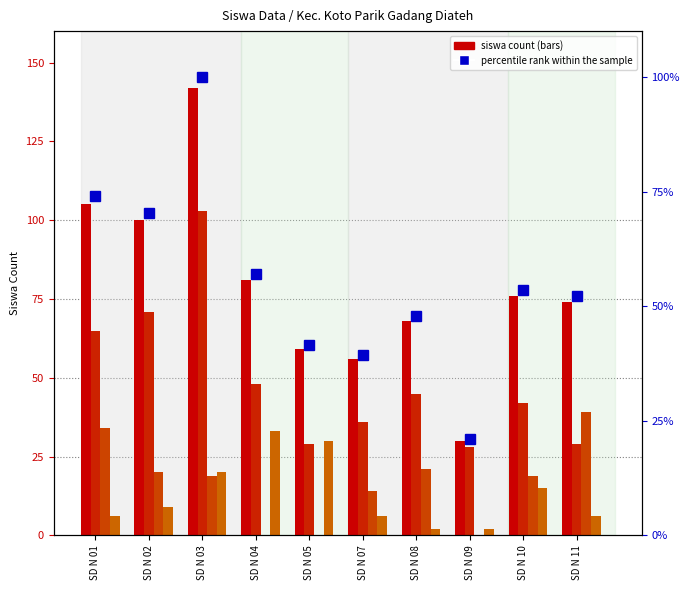

How many data points does each series have?

10